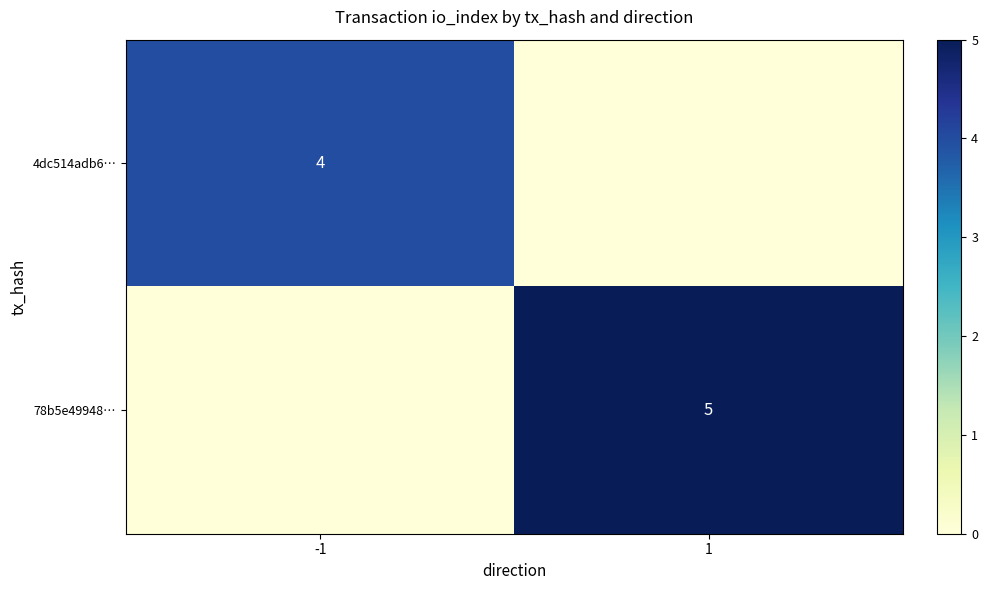

Is it true that 78b5e49948… equals -3 at -1?

False